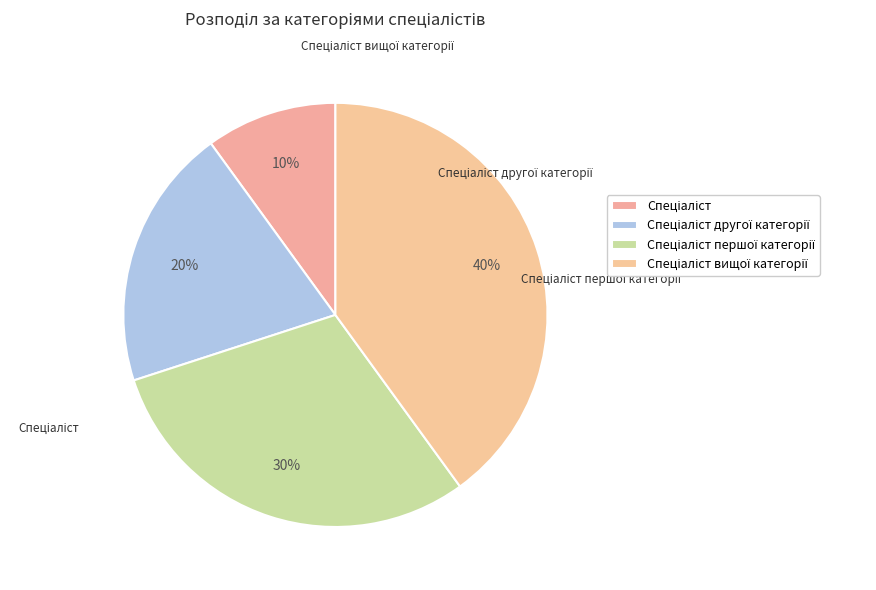

What is the total percentage of Спеціаліст другої категорії and Спеціаліст першої категорії?

50.0%